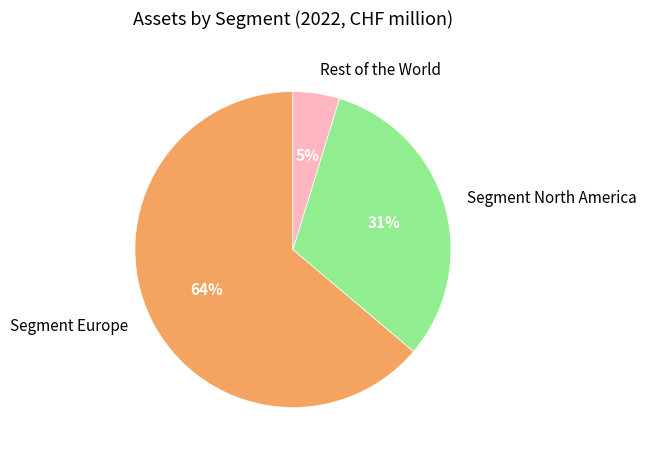

What is the smallest slice in the pie chart?

Rest of the World